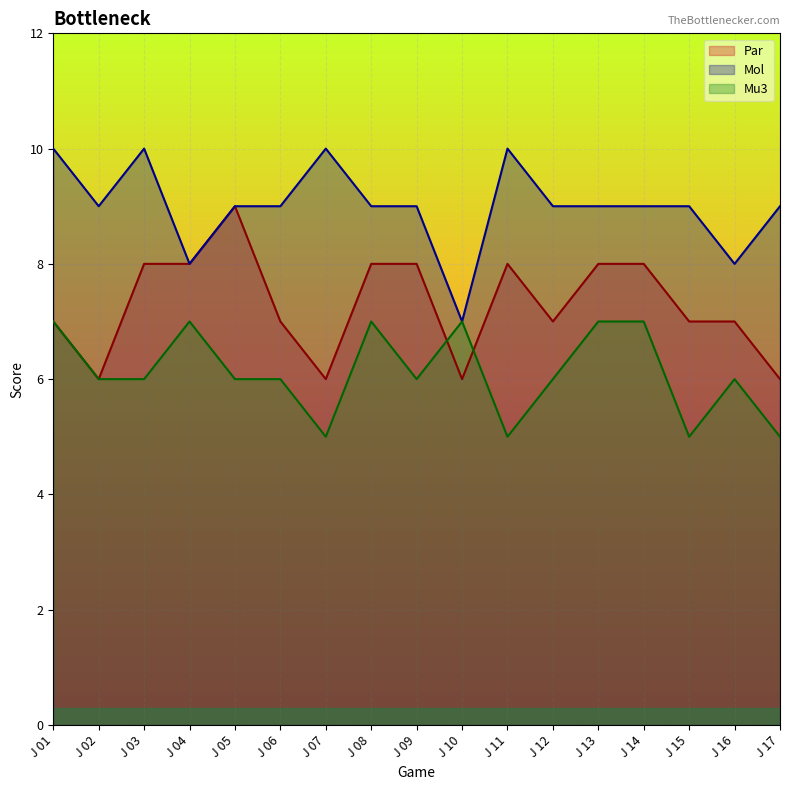

Rank the categories by Par value from highest to lowest.

J 05, J 03, J 04, J 08, J 09, J 11, J 13, J 14, J 01, J 06, J 12, J 15, J 16, J 02, J 07, J 10, J 17